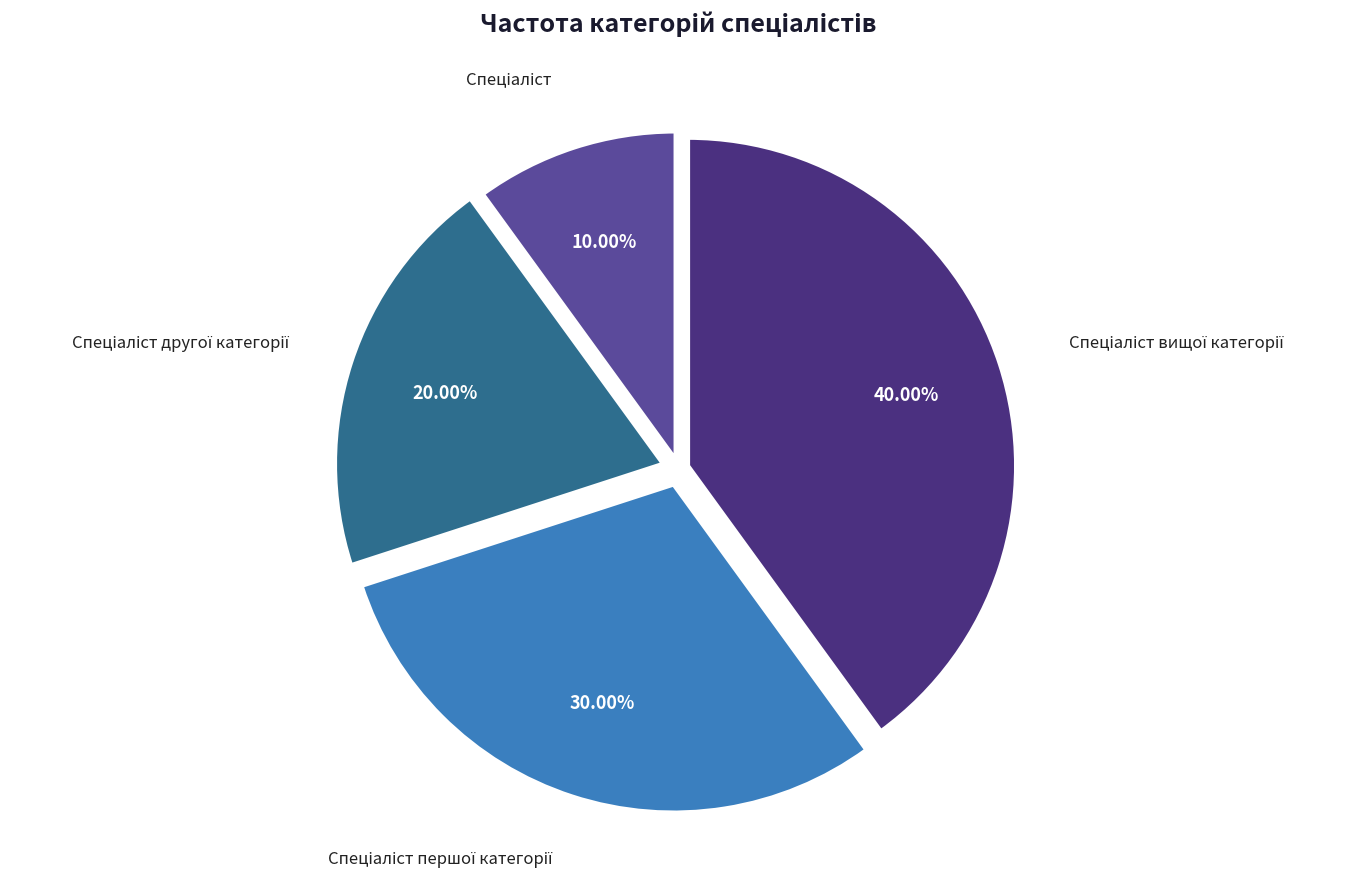

Does any single category account for the majority?

No